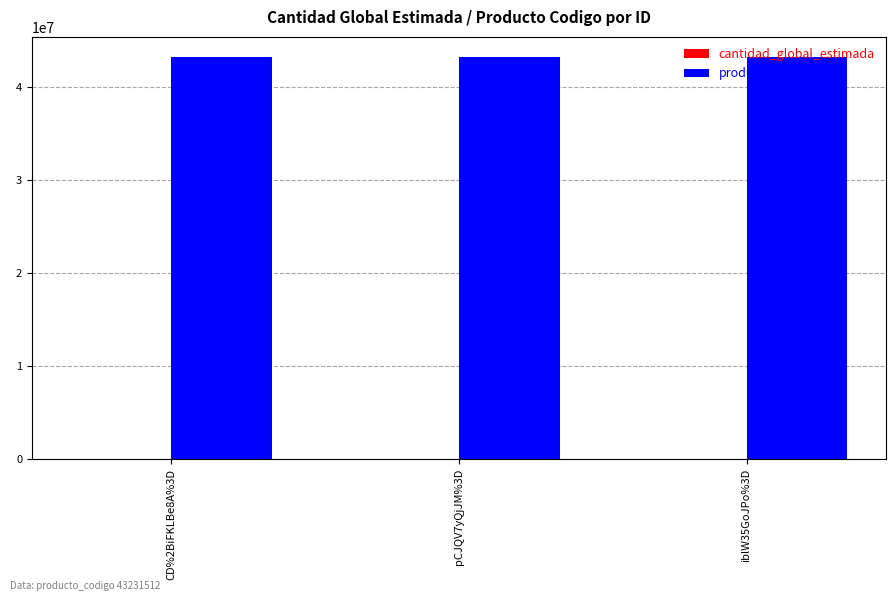

Which series has the largest total across all categories?

producto_codigo